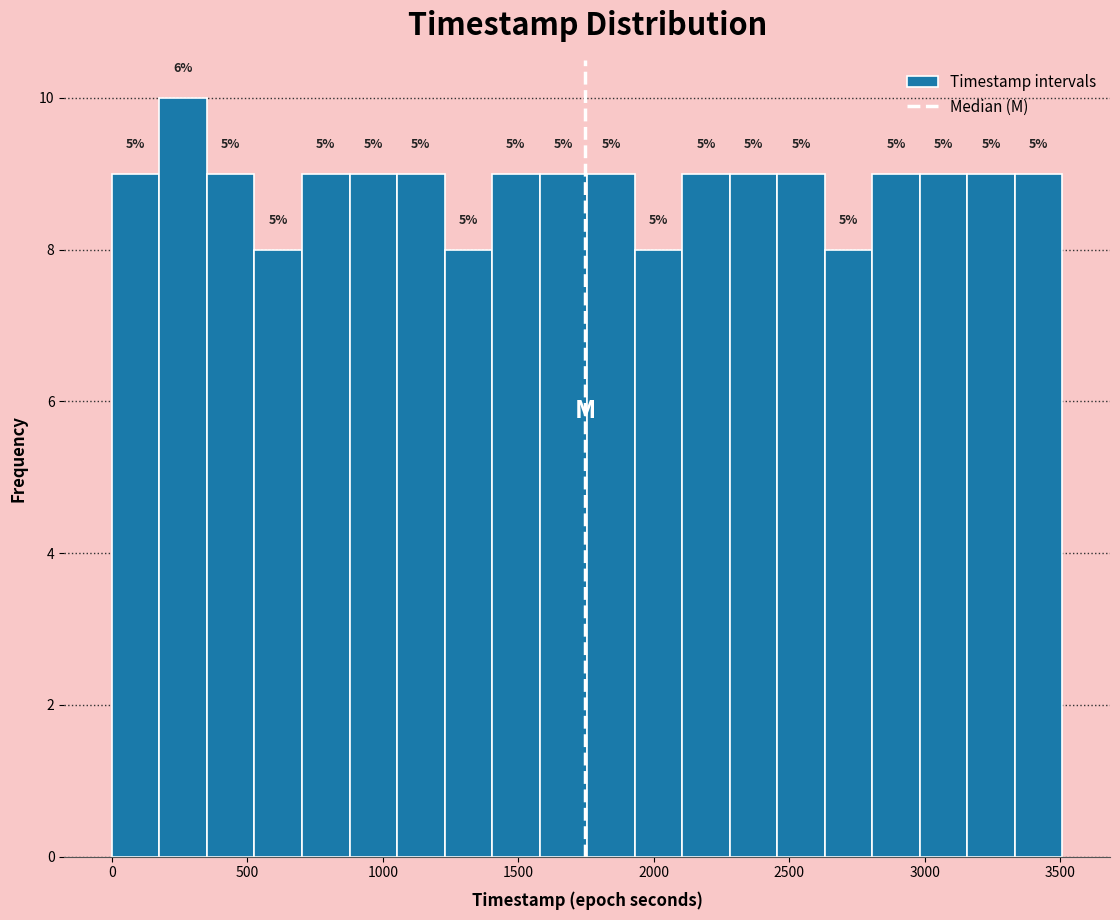

Around what value on the x-axis is the tallest bar? Give the approximate position of its centre, as read against the axis.

250